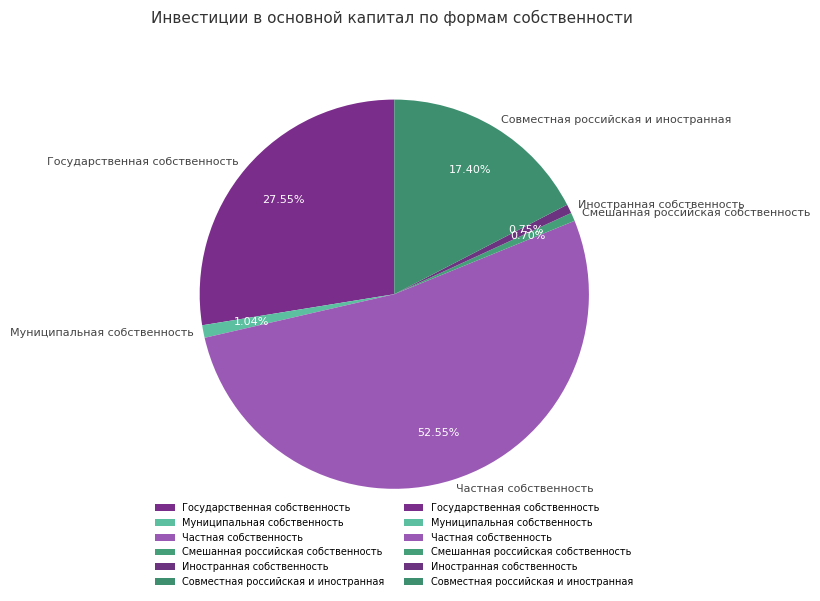

True or false: Муниципальная собственность accounts for 9% of the total.

False